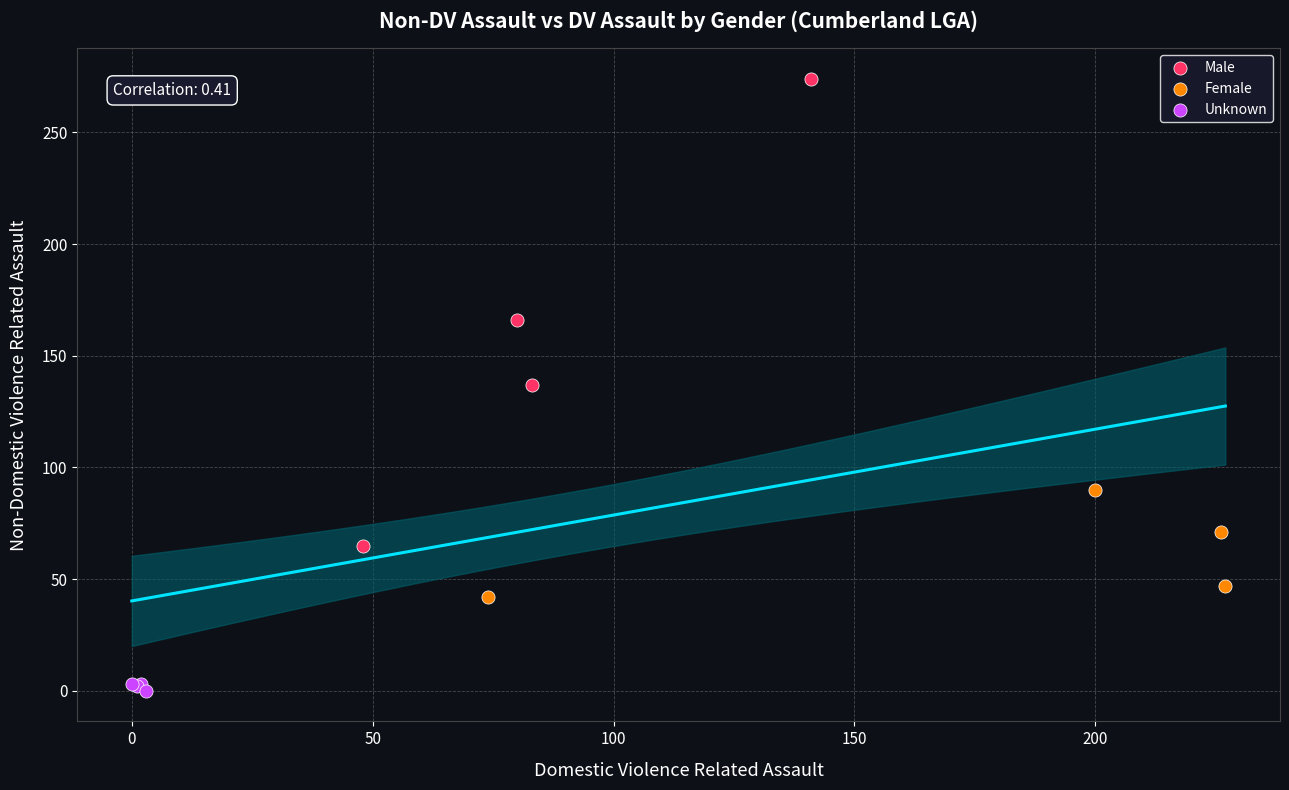

Which series has the widest spread of Y values?

Male